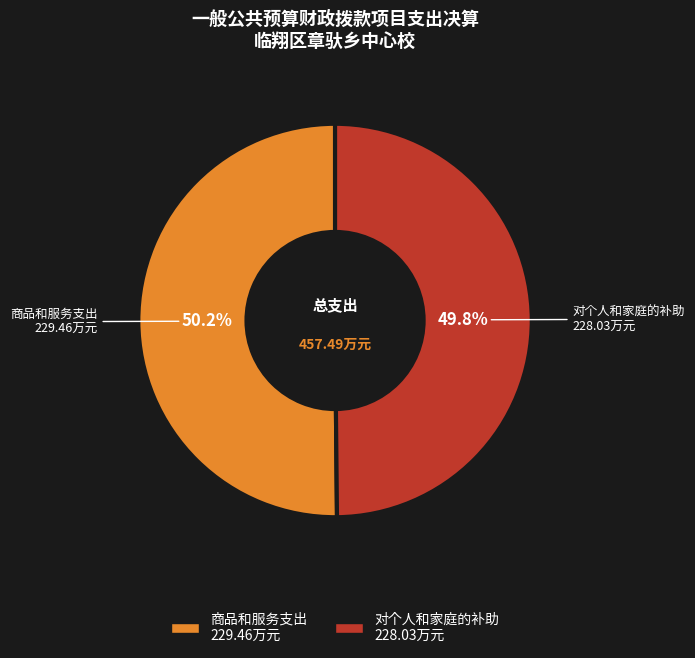

Is there a majority slice in this chart?

Yes